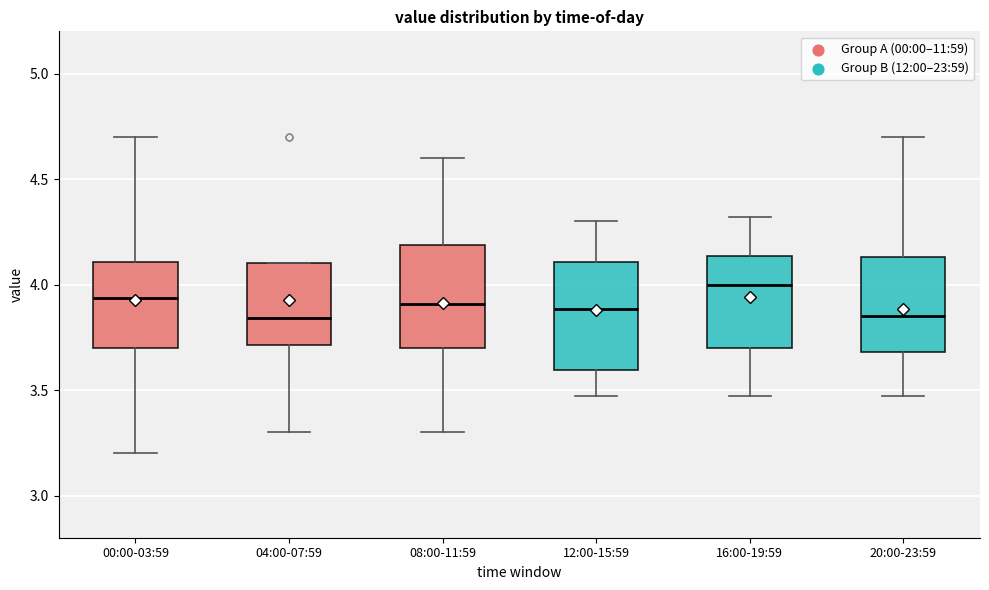

Reading left to right, read every box against the y-axis: the position of its median line, the range the box covers, and the ends of its whiskers. The values are not printed on the chart, so give them approximately, as read against the axis.

00:00-03:59: median 3.95, box 3.70 to 4.10, whiskers 3.20 to 4.70
04:00-07:59: median 3.85, box 3.70 to 4.10, whiskers 3.30 to 4.10
08:00-11:59: median 3.90, box 3.70 to 4.20, whiskers 3.30 to 4.60
12:00-15:59: median 3.90, box 3.60 to 4.10, whiskers 3.45 to 4.30
16:00-19:59: median 4.00, box 3.70 to 4.15, whiskers 3.45 to 4.30
20:00-23:59: median 3.85, box 3.70 to 4.15, whiskers 3.45 to 4.70